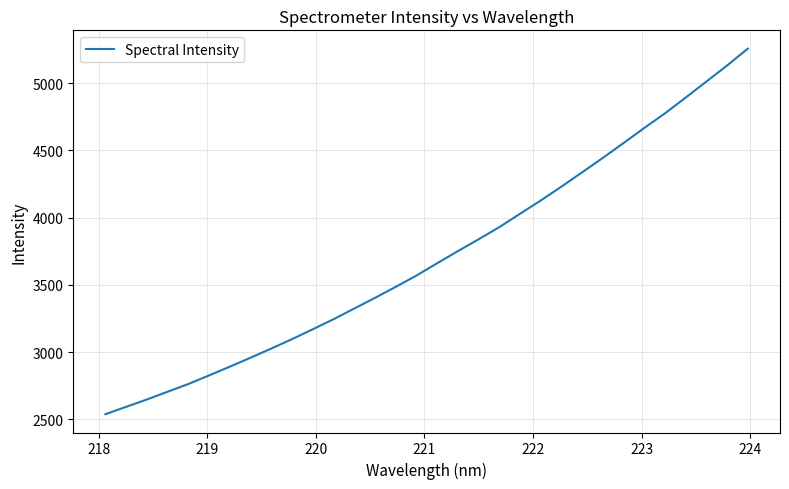

What is the difference between the maximum and minimum values?

2720.9